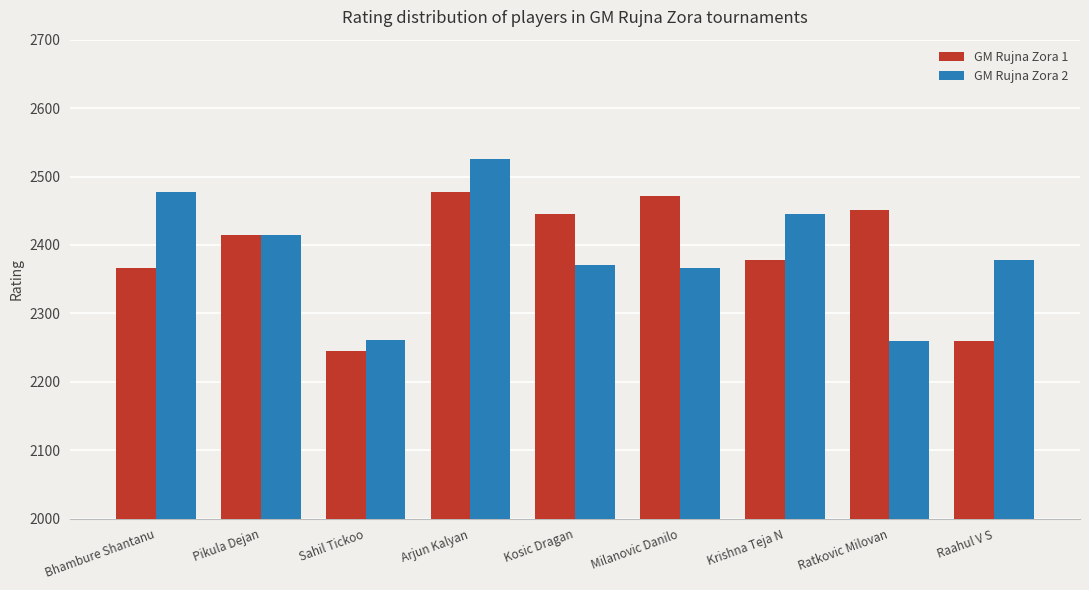

What is the difference between the maximum and minimum values in the GM Rujna Zora 2 series?

267